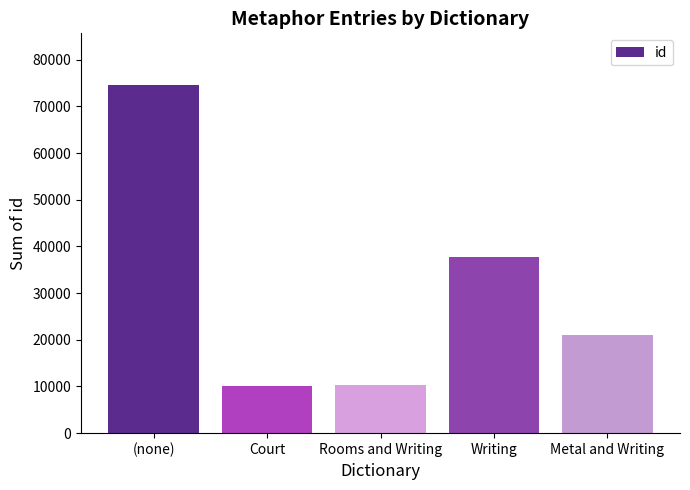

What is the change in value from Court to Writing?

+27742